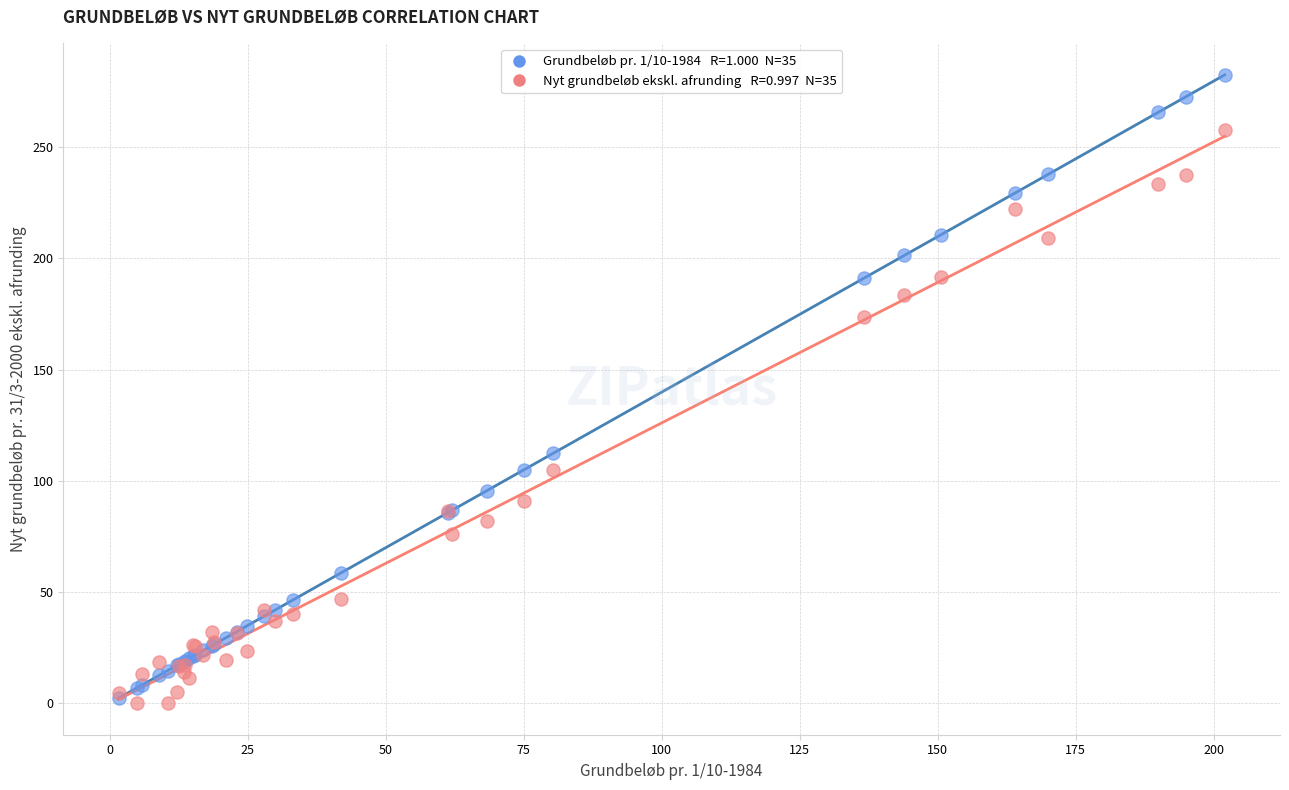

Across all series, what Y value is closest to 141?

112.4